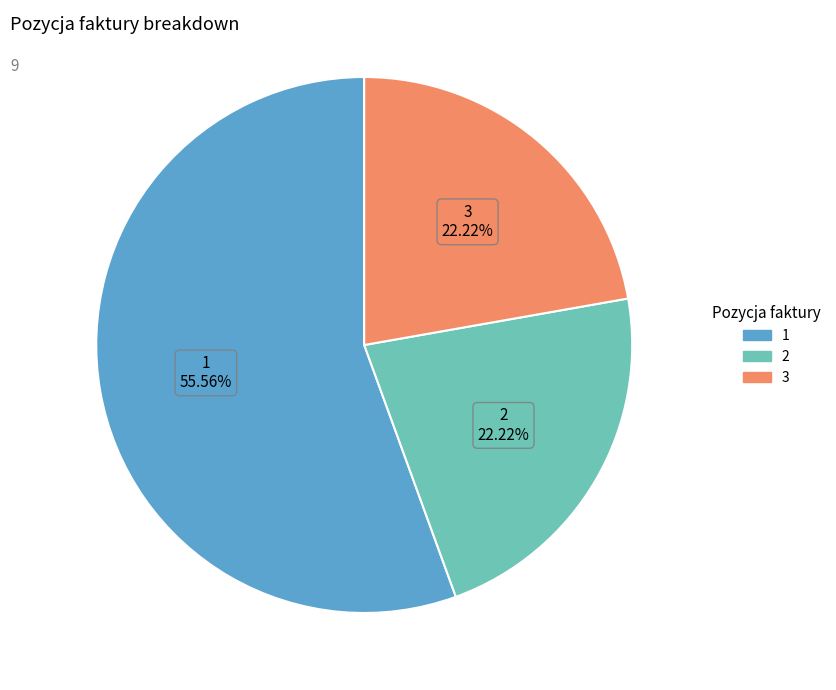

What is the ratio of the value at 1 to the value at 3?

2.5